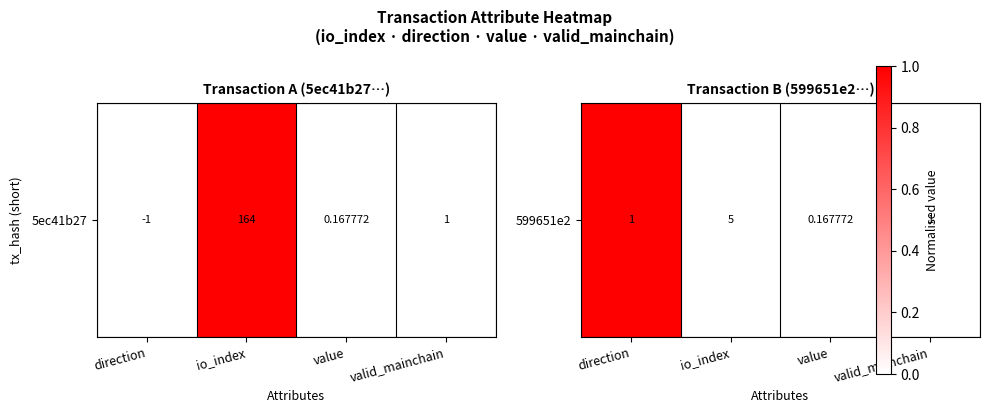

Rank the categories by value from lowest to highest.

io_index, value, valid_mainchain, direction